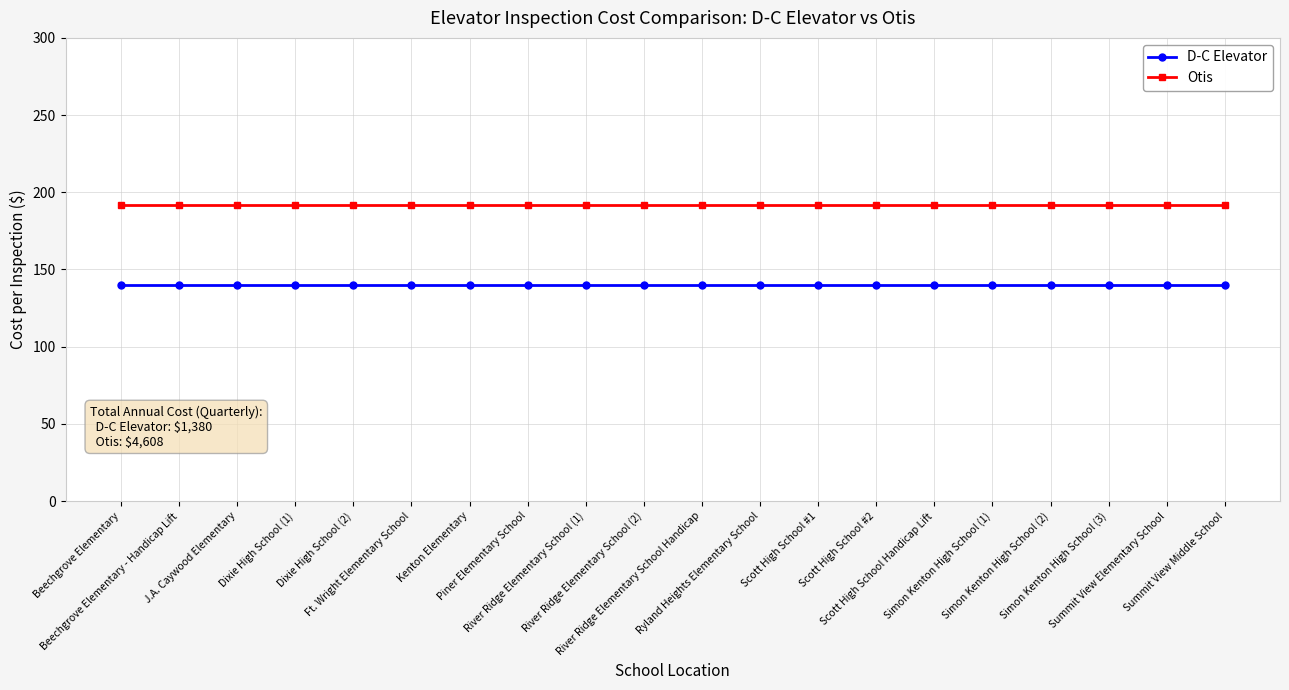

What is the average value of the D-C Elevator series?

140